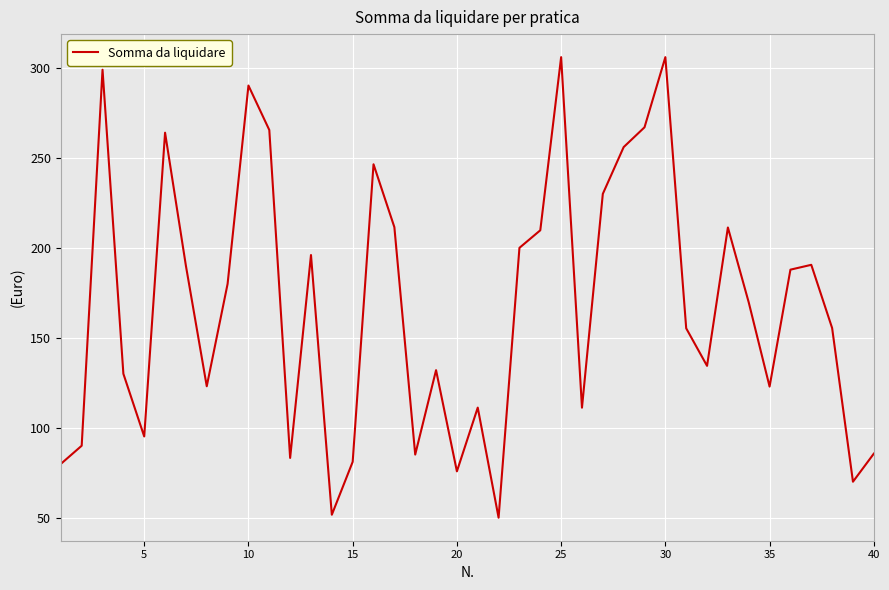

Does the chart have visible grid lines?

Yes